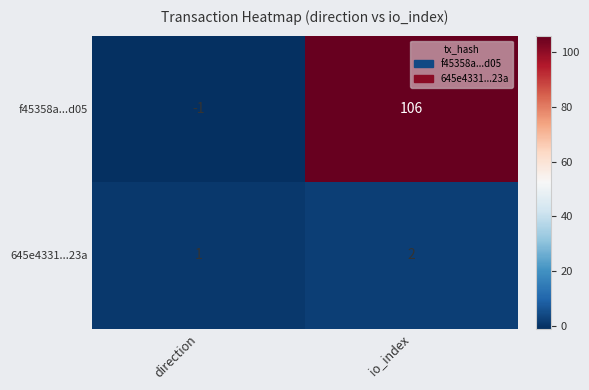

The 645e4331...23a series shows 3 at io_index. True or false?

False